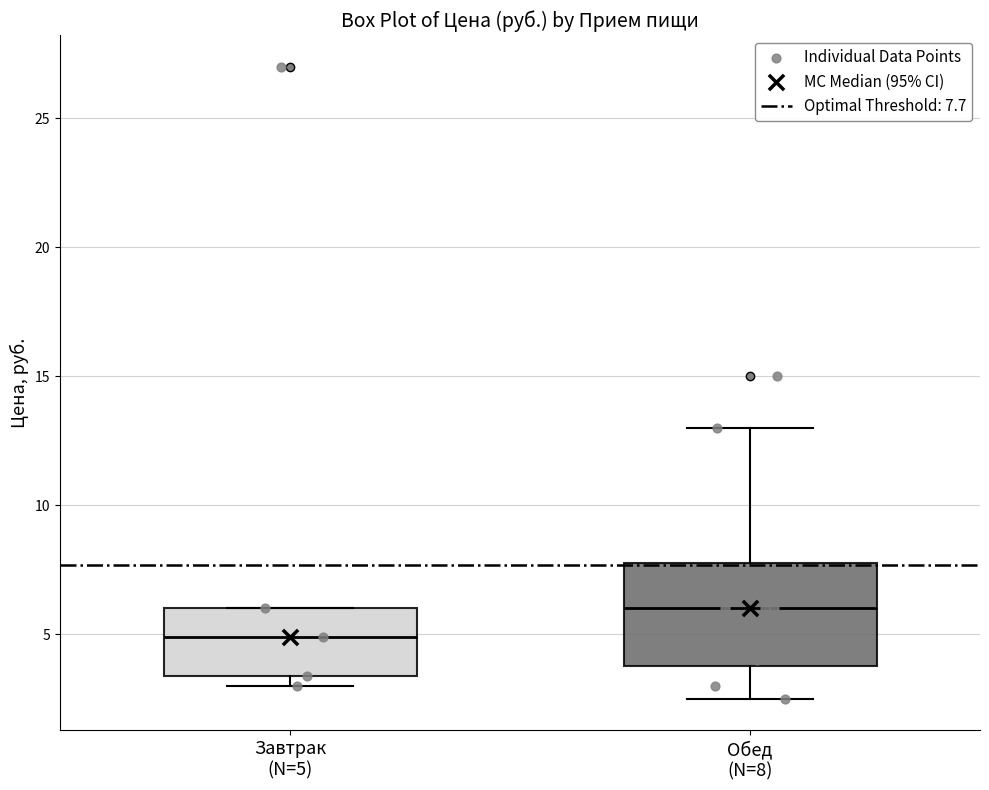

Reading left to right, transcribe this box plot: for each box, give where its median line is, the range the box spans, and where its two whiskers end, as read against the y-axis. The values are not printed on the chart, so give them approximately, as read against the axis.

Завтрак (N=5): median 5.0, box 3.5 to 6.0, whiskers 3.0 to 6.0
Обед (N=8): median 6.0, box 4.0 to 8.0, whiskers 2.5 to 13.0